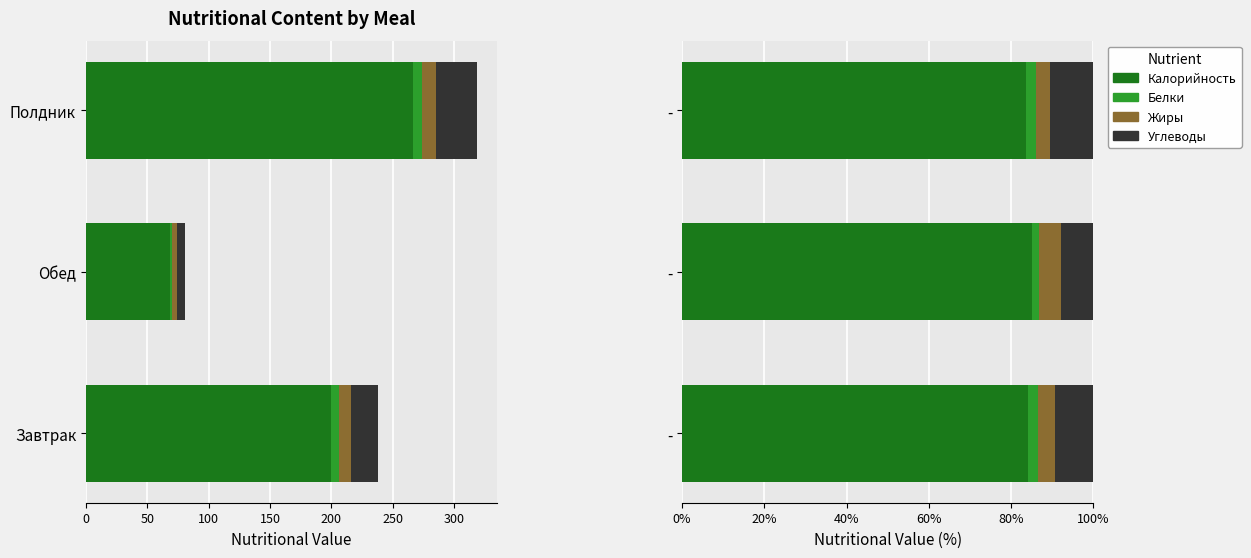

What is the smallest value displayed?

1.8